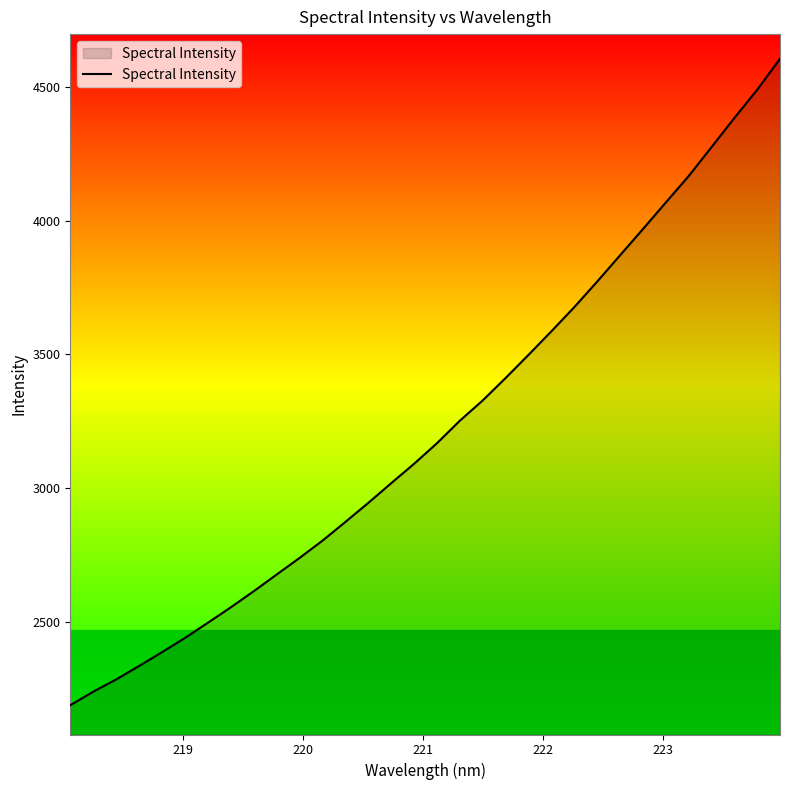

Does the chart have visible grid lines?

No